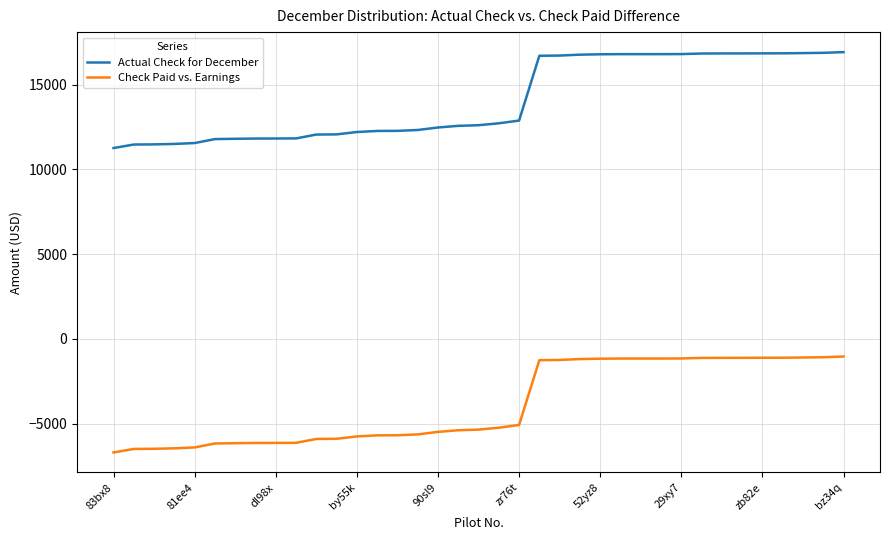

Which series has the largest total across all categories?

Actual Check for December